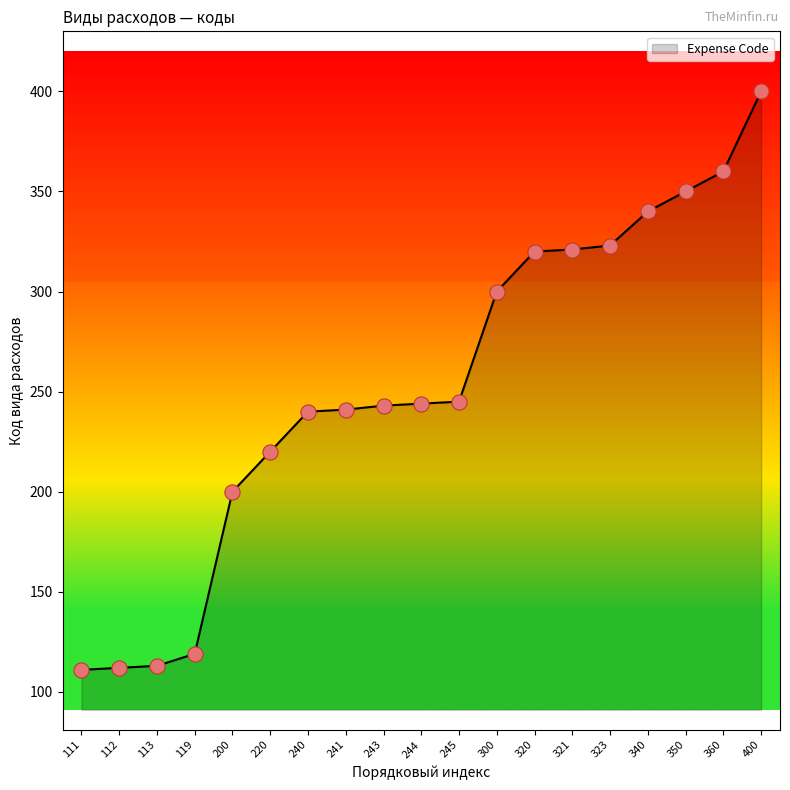

What is the change in value from 119 to 244?

+125